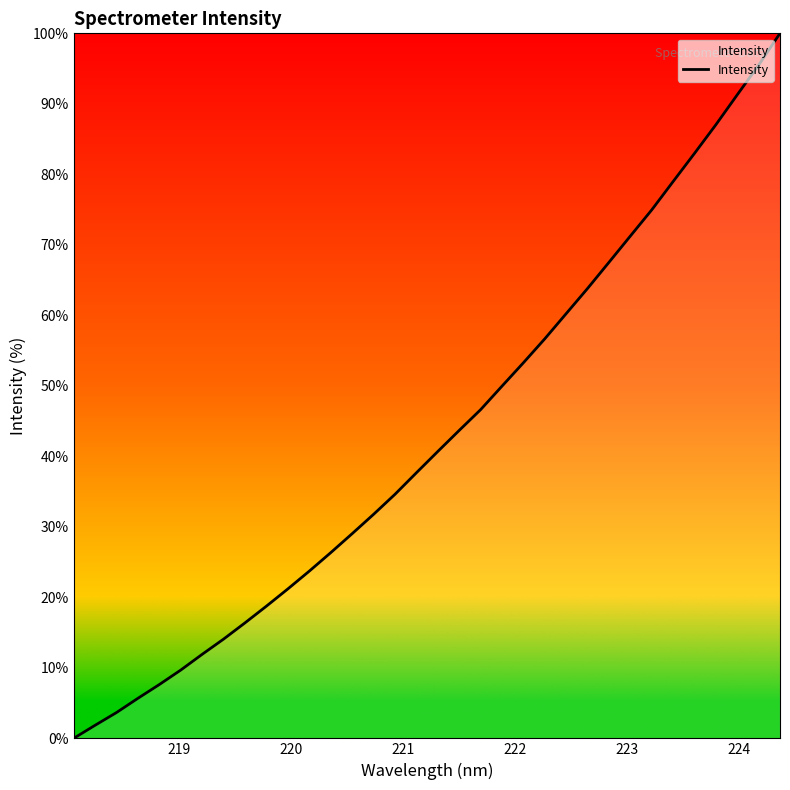

What is the difference between the maximum and minimum values?

100.0